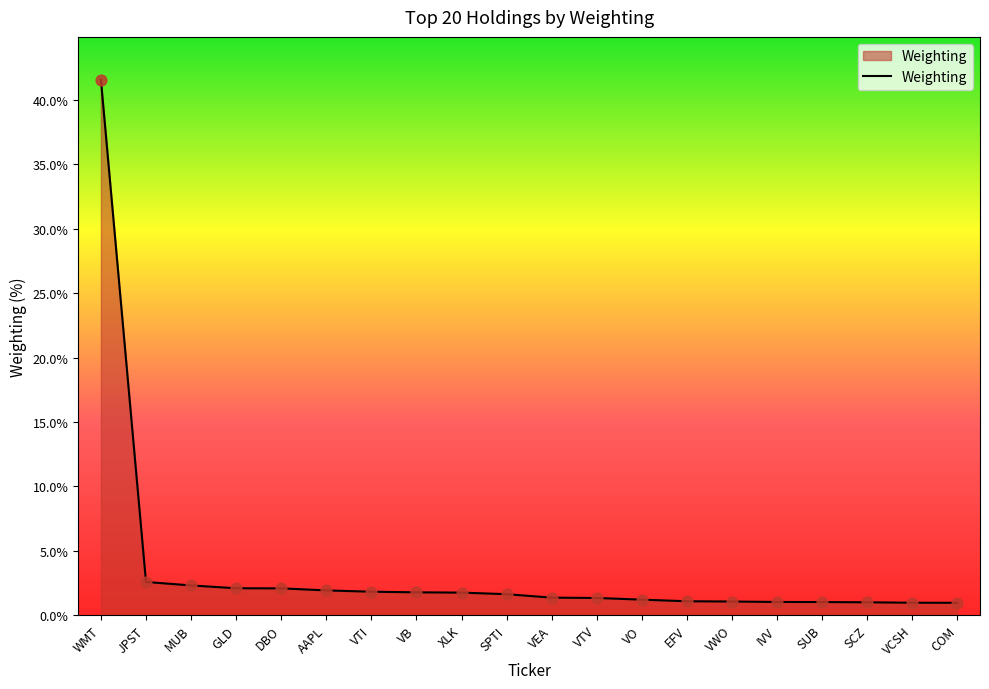

Between WMT and VO, which is larger?

WMT